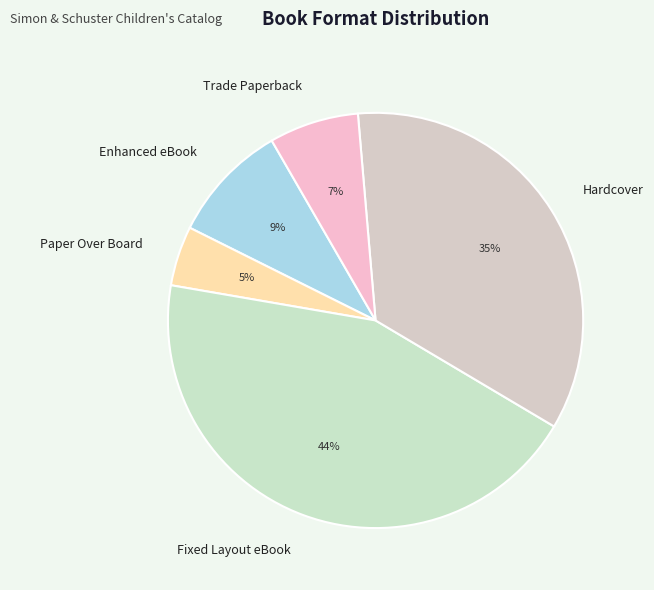

To the nearest percent, what portion does Hardcover represent?

35%